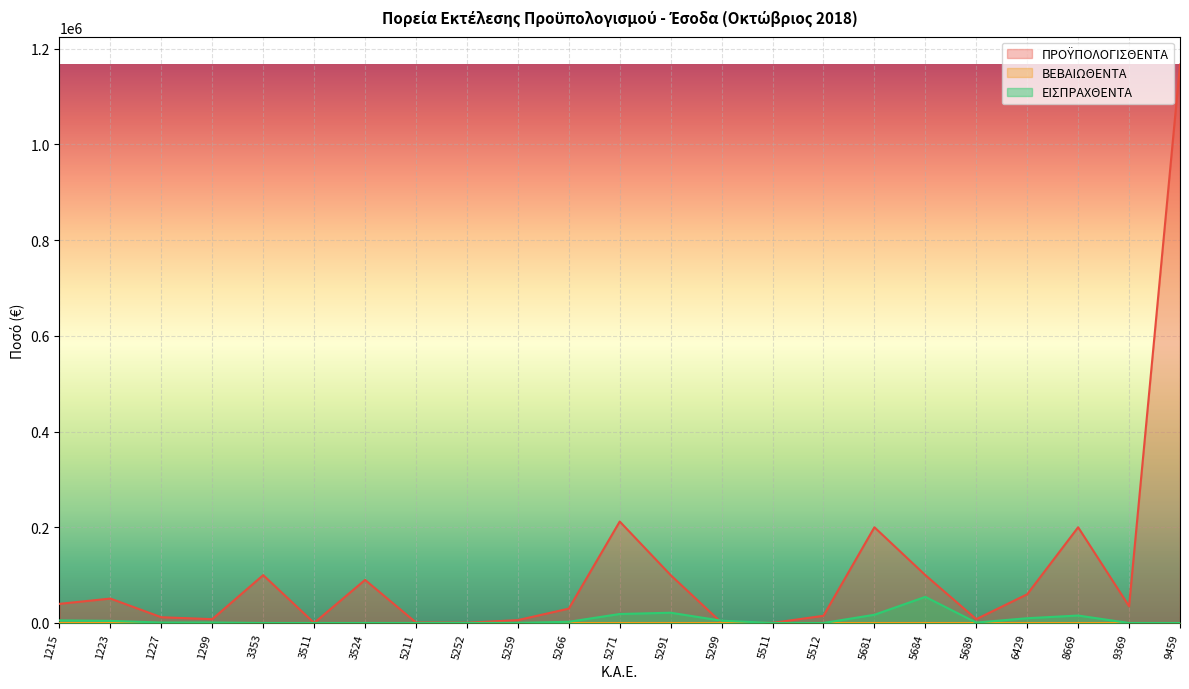

Which series changed the most between 1223 and 9369?

ΠΡΟΫΠΟΛΟΓΙΣΘΕΝΤΑ